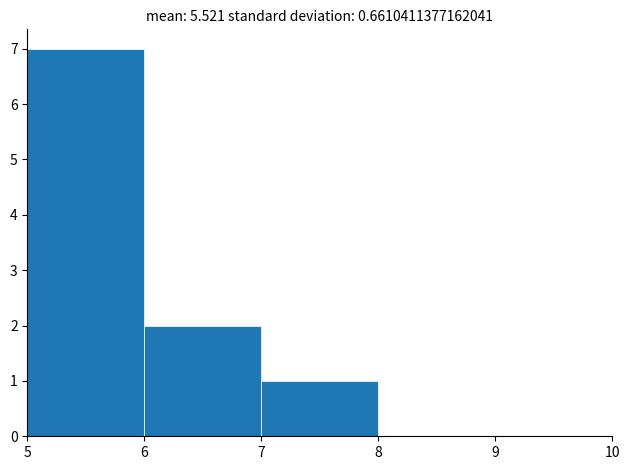

Reading left to right, list every bar in this chart as the range it spans on the x-axis followed by its height. The values are not printed on the chart, so give them approximately, as read against the axis.

5 to 6: 7
6 to 7: 2
7 to 8: 1
8 to 9: 0
9 to 10: 0